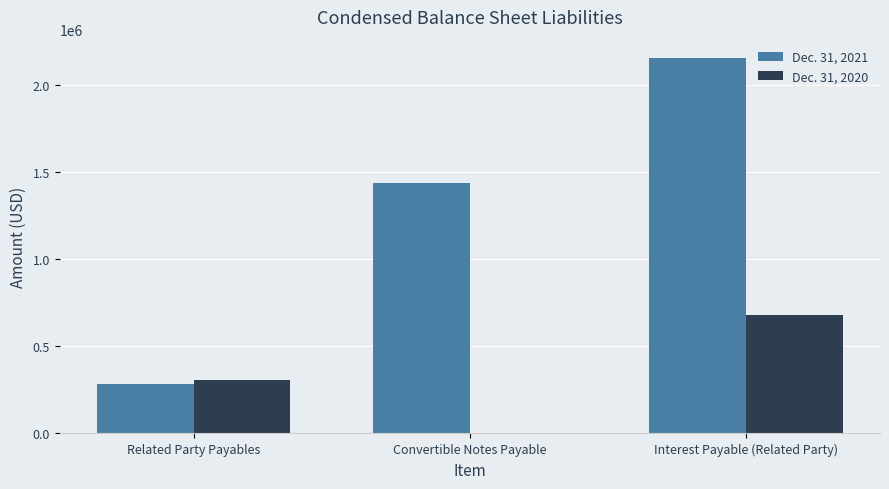

Which series has the largest total across all categories?

Dec. 31, 2021